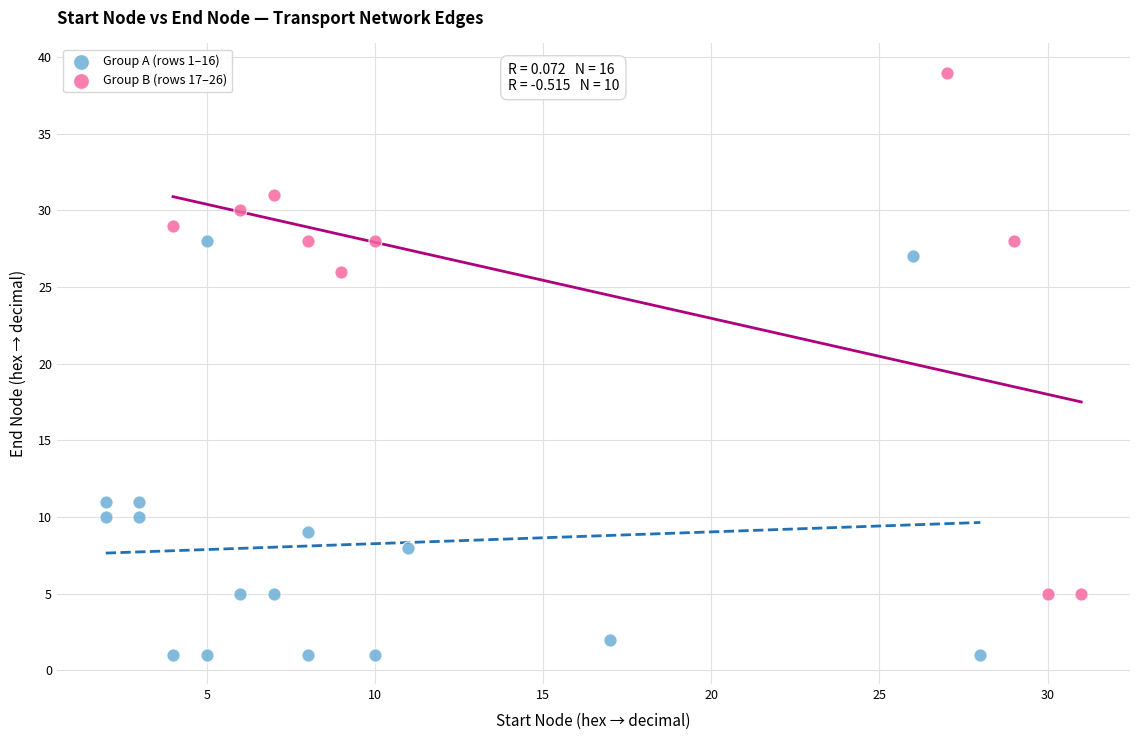

Which series reaches the maximum Y coordinate?

Group B (rows 17–26)